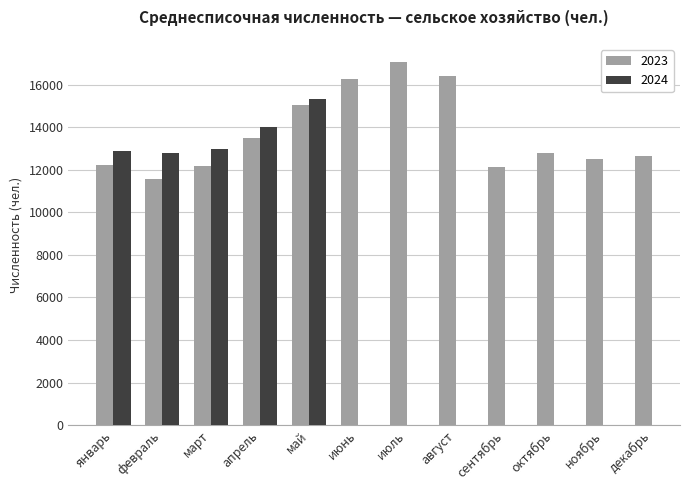

Where does the data first go above 12813?

апрель